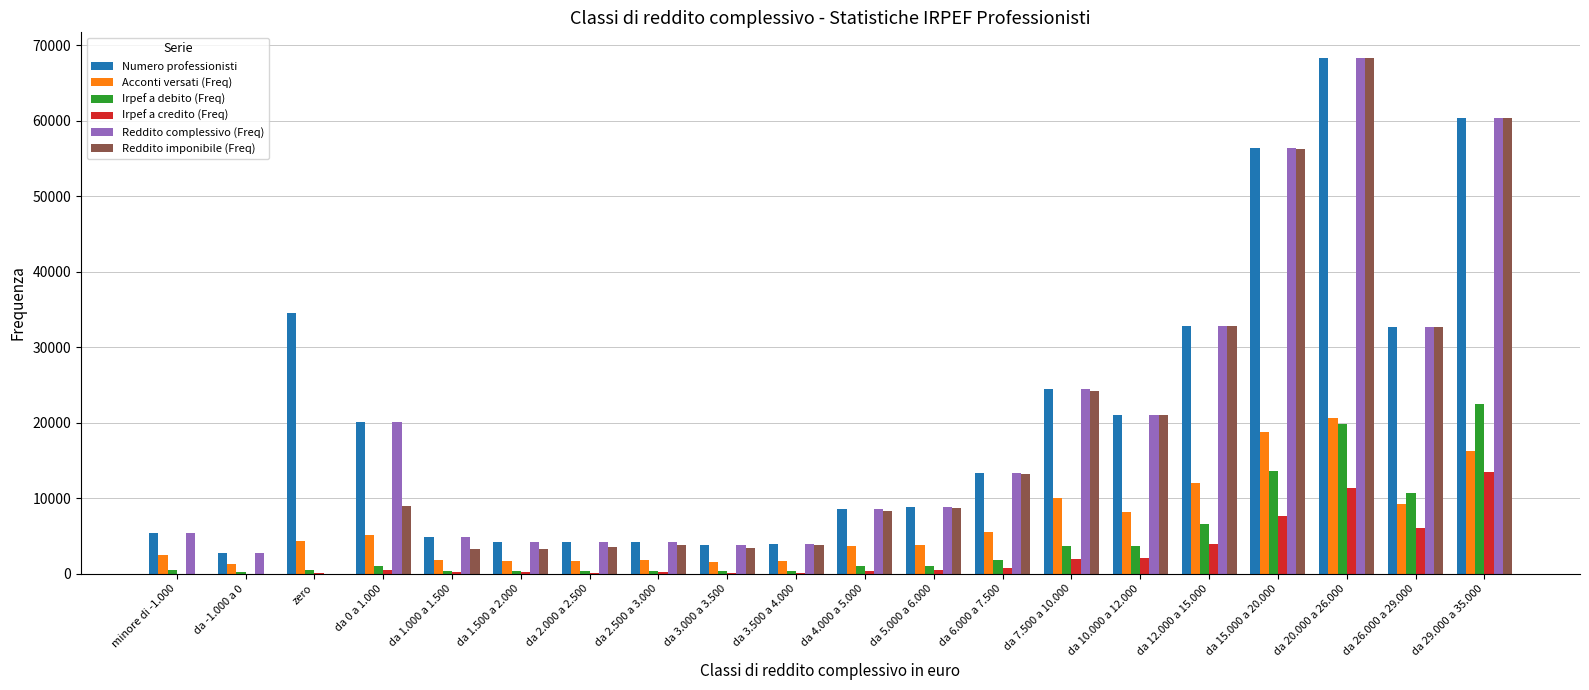

The value of Numero professionisti at da 6.000 a 7.500 is 8655. True or false?

False